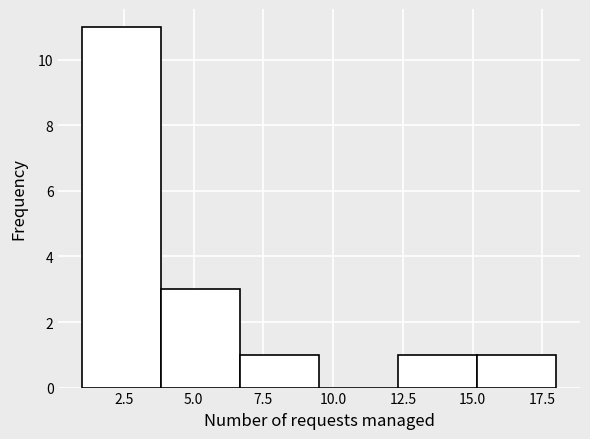

Over which range of the x-axis is the bar tallest?

1.0 to 4.0